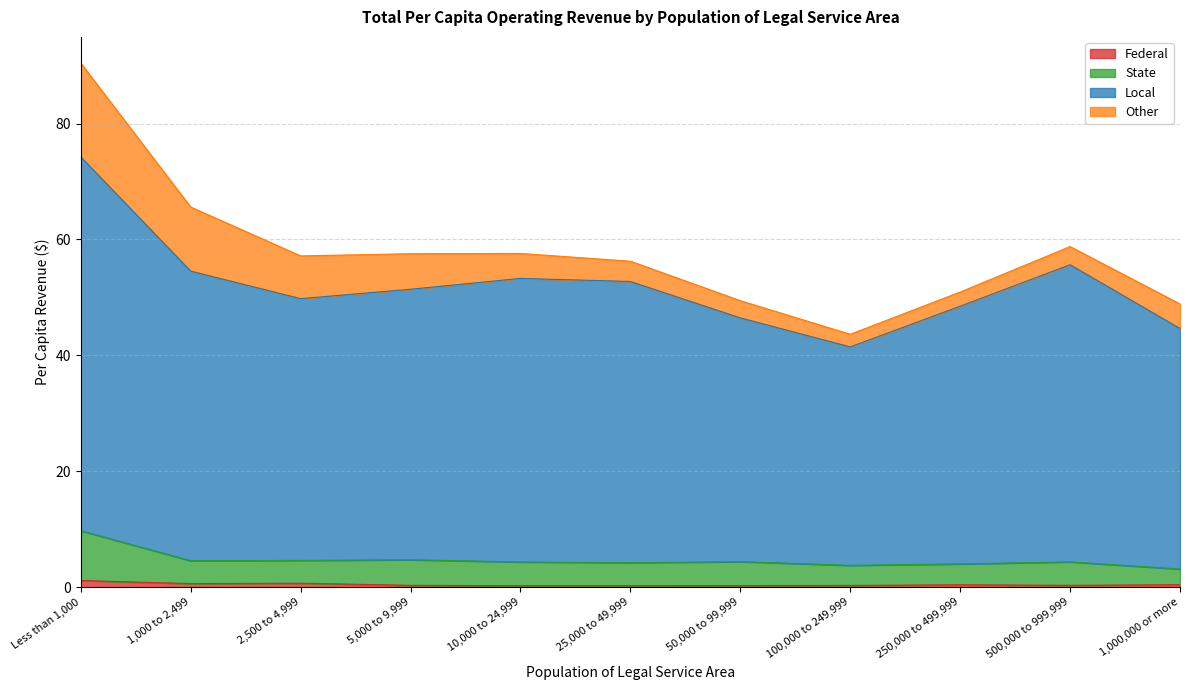

True or false: State has a value of 4.3 at 10,000 to 24,999.

True